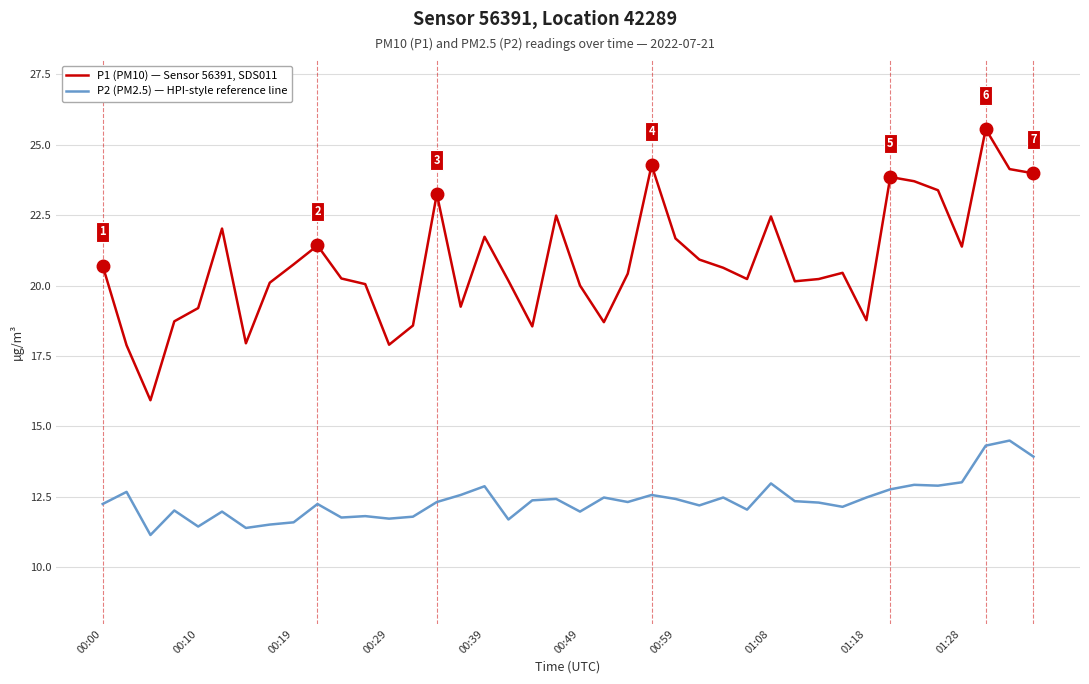

Which series has the largest total across all categories?

P1 (PM10) — Sensor 56391, SDS011